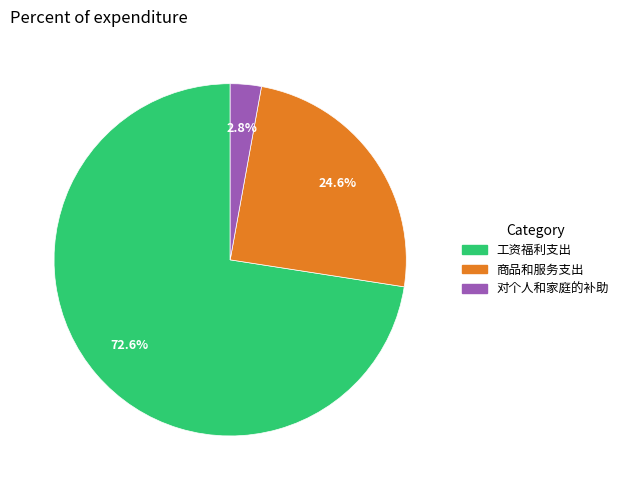

What is the largest slice in the pie chart?

工资福利支出